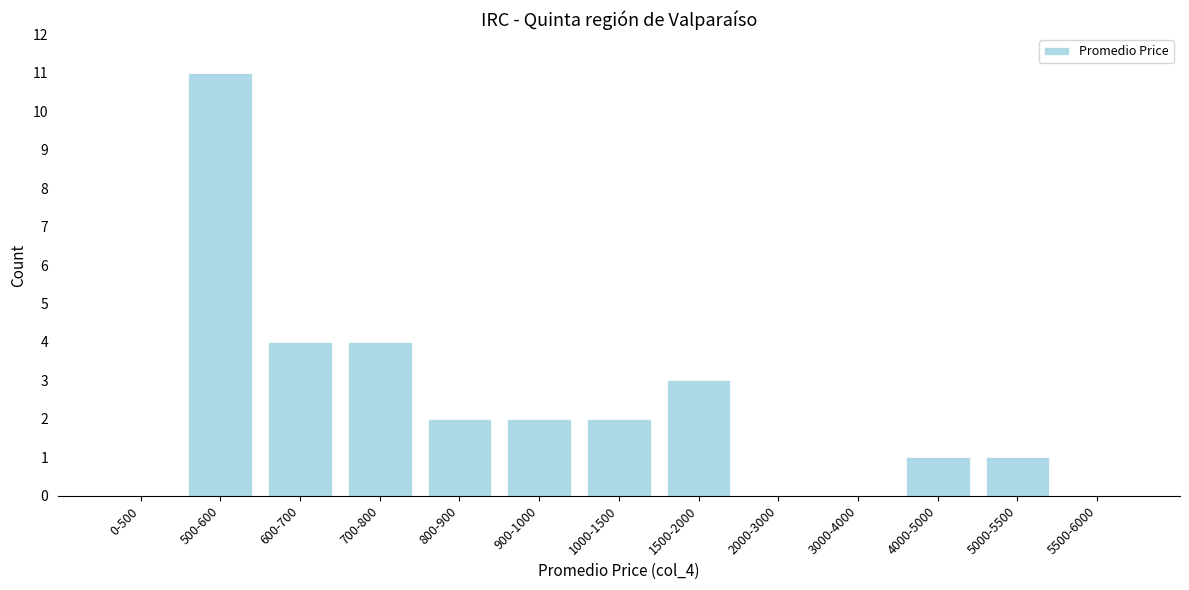

Reading left to right, list all the values displayed in this chart.

0-500=0	500-600=11	600-700=4	700-800=4	800-900=2	900-1000=2	1000-1500=2	1500-2000=3	2000-3000=0	3000-4000=0	4000-5000=1	5000-5500=1	5500-6000=0